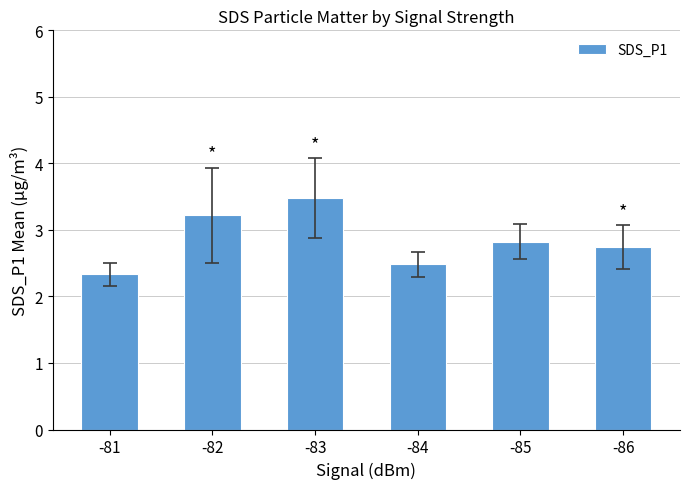

How many values are between 2 and 3?

4